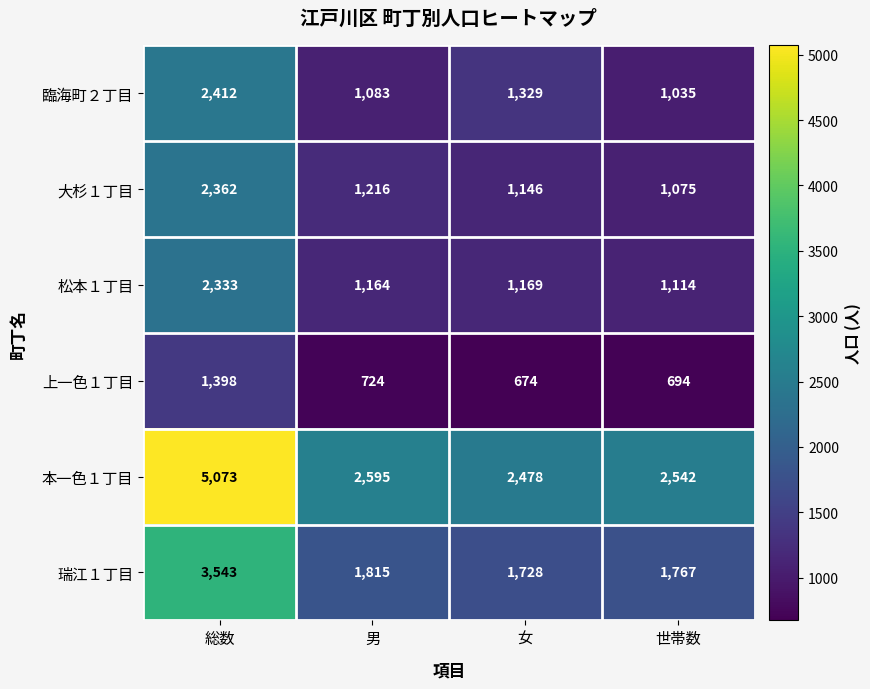

Is it true that 瑞江１丁目 equals 474 at 世帯数?

False